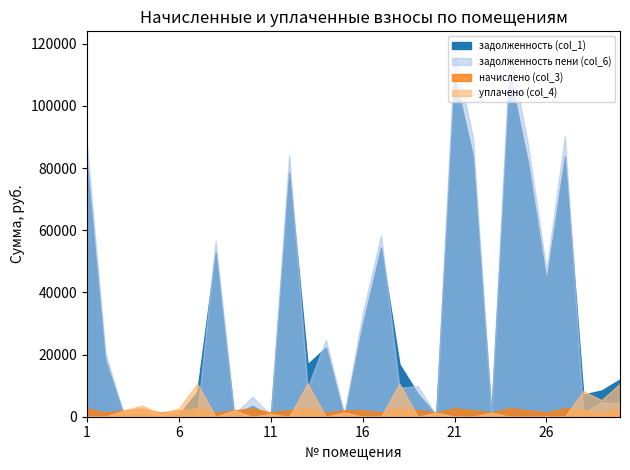

Between 24 and 25, which series saw the biggest shift?

задолженность пени (col_6)